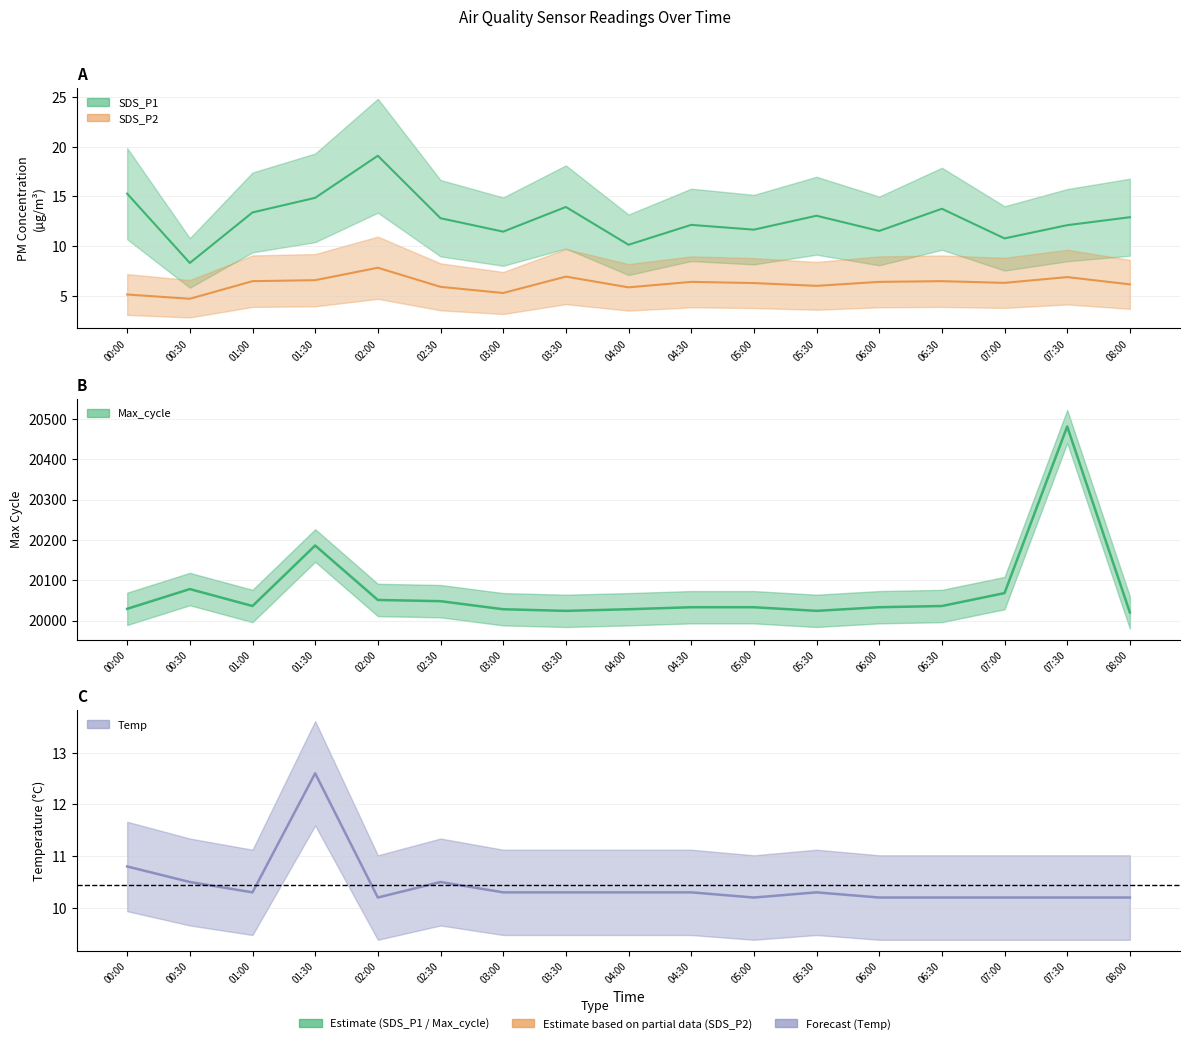

What is the label of the 6th point from the right?

05:30